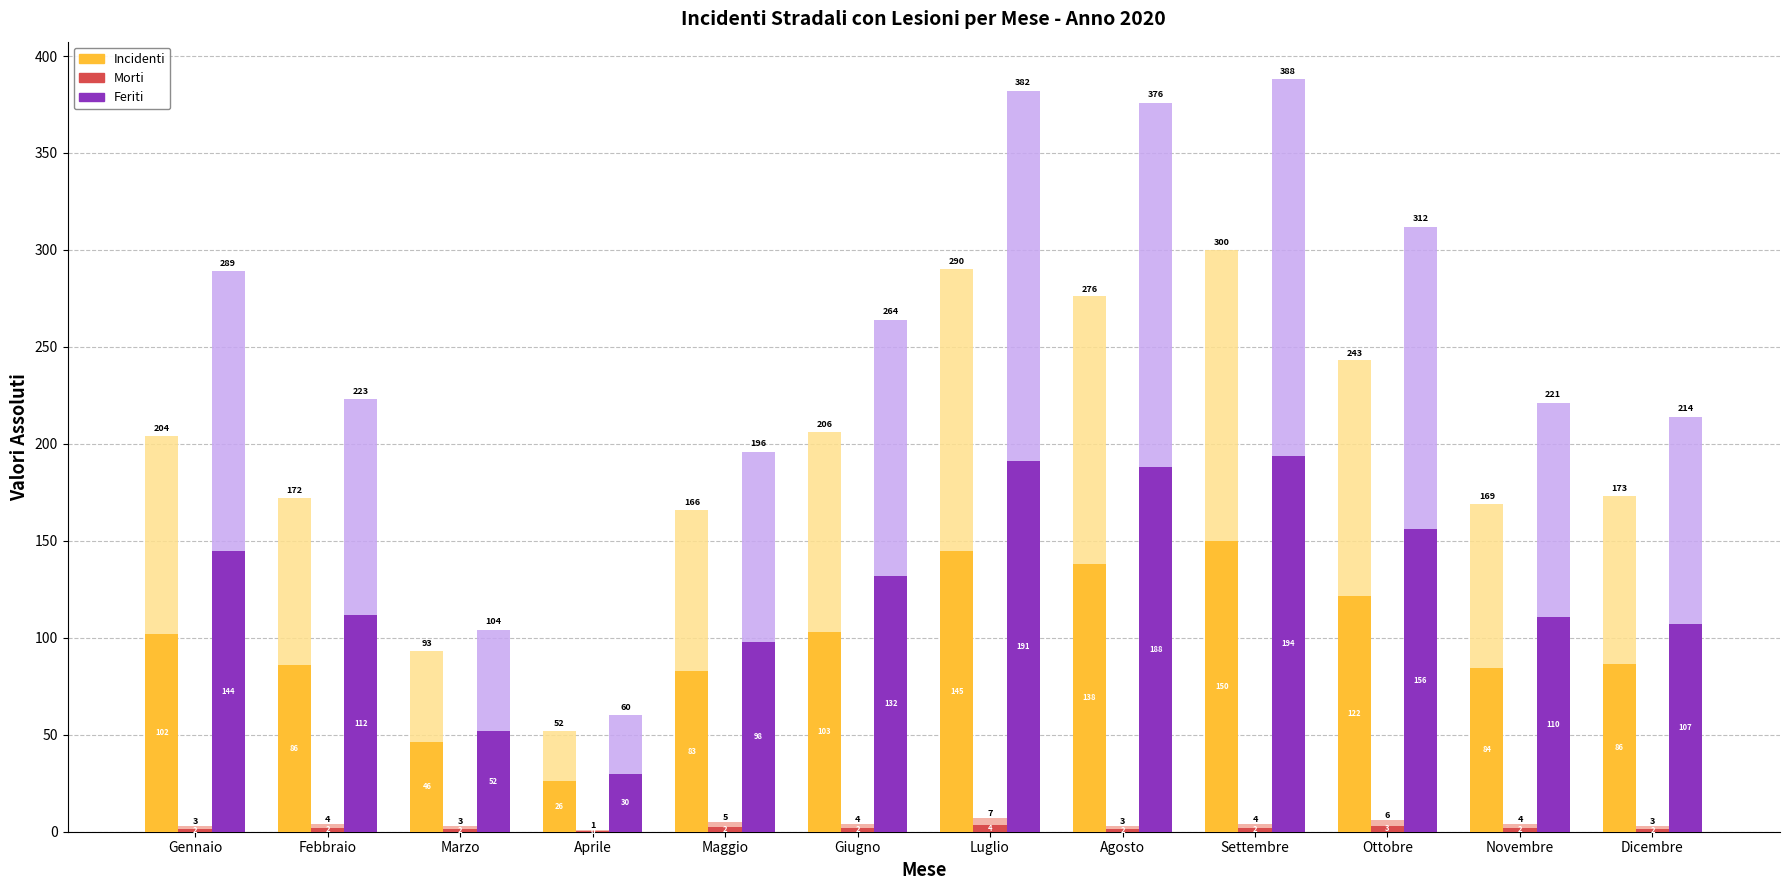

Which category has the lowest value across all series?

Aprile